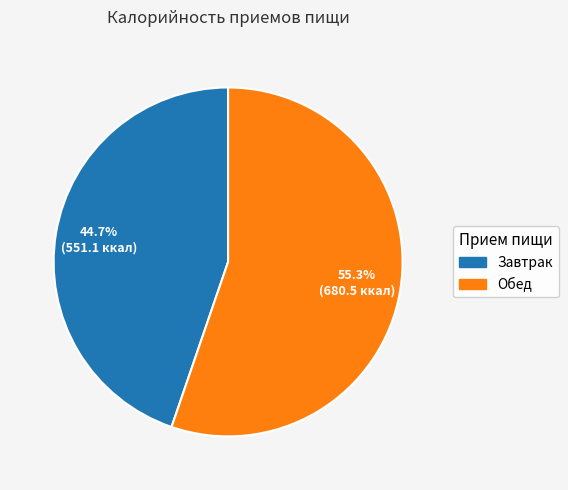

How many slices are in this pie chart?

2